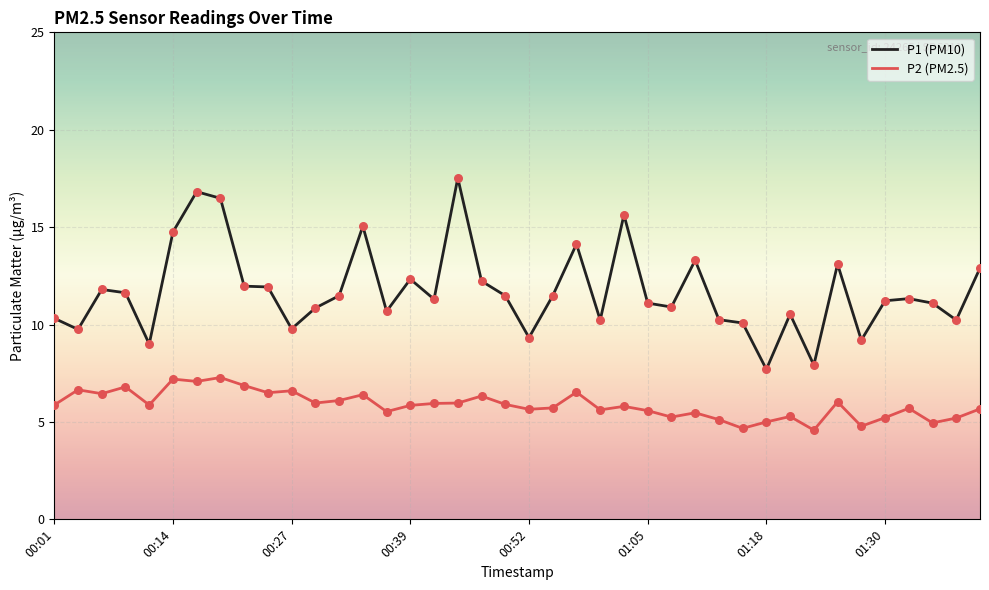

Which series has the largest total across all categories?

P1 (PM10)